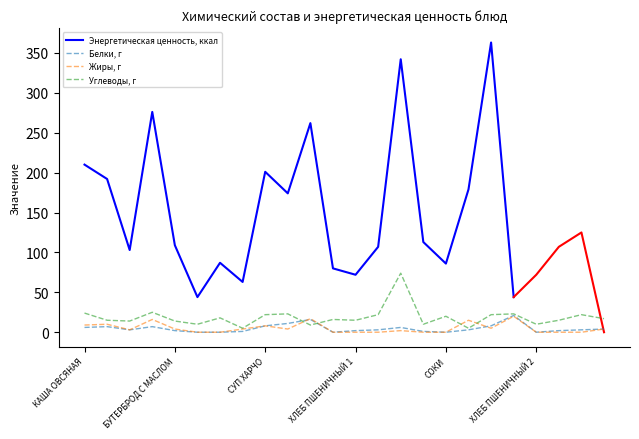

True or false: Углеводы, г has a value of 13 at ПЮРЕ ГОРОХОВОЕ.

False